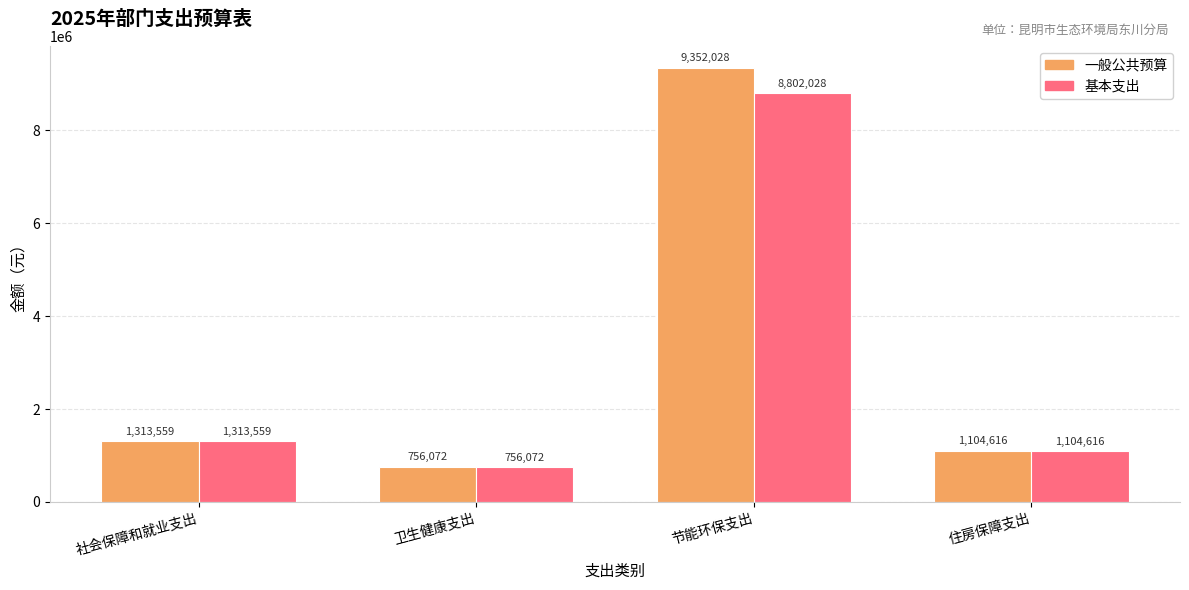

At which category does the chart reach its peak across all series?

节能环保支出